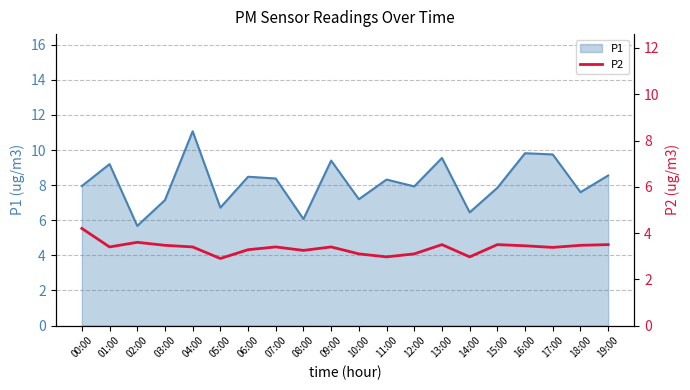

True or false: P1 has a value of 10.7 at 05:00.

False